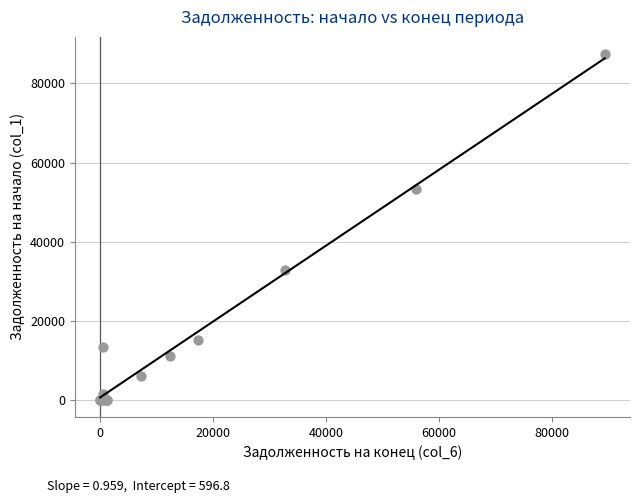

What Y value in the scatter plot is closest to 43708?

53324.5